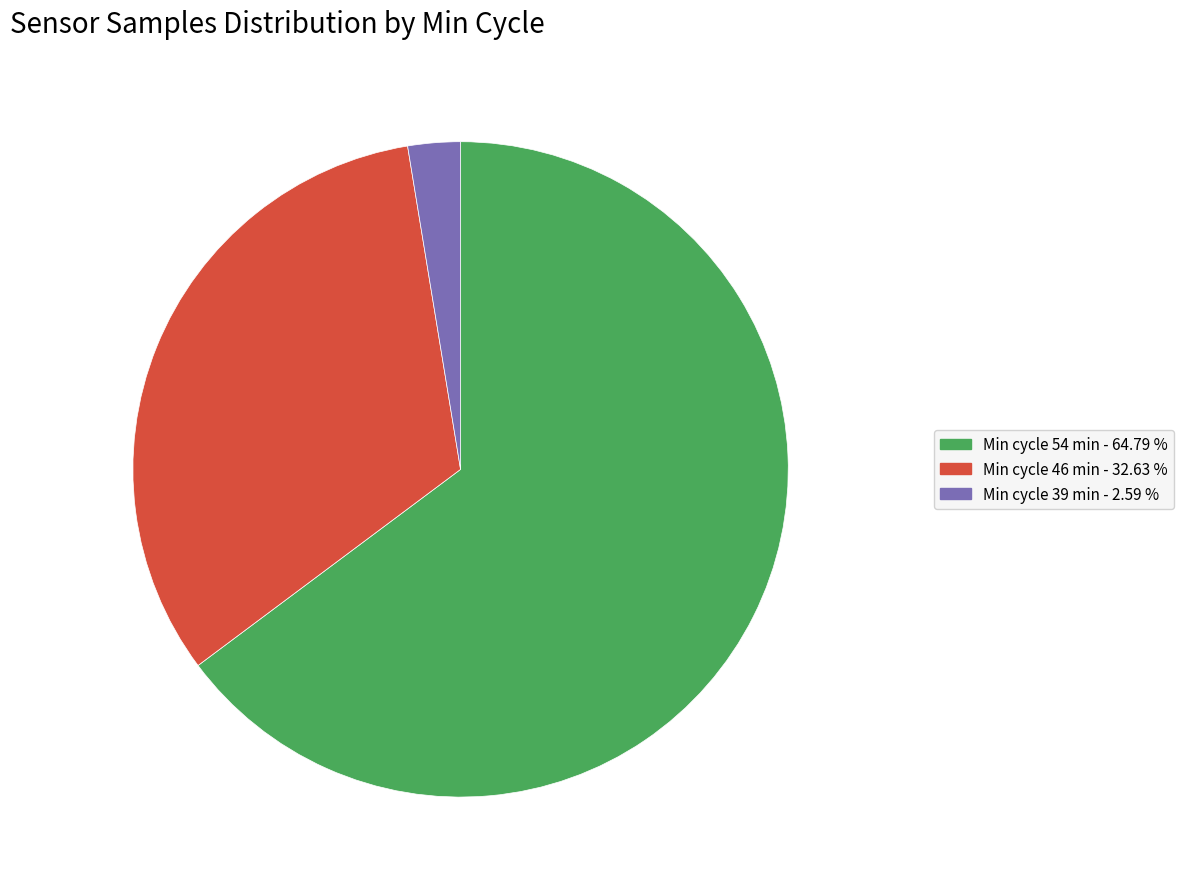

Does any single category account for the majority?

Yes